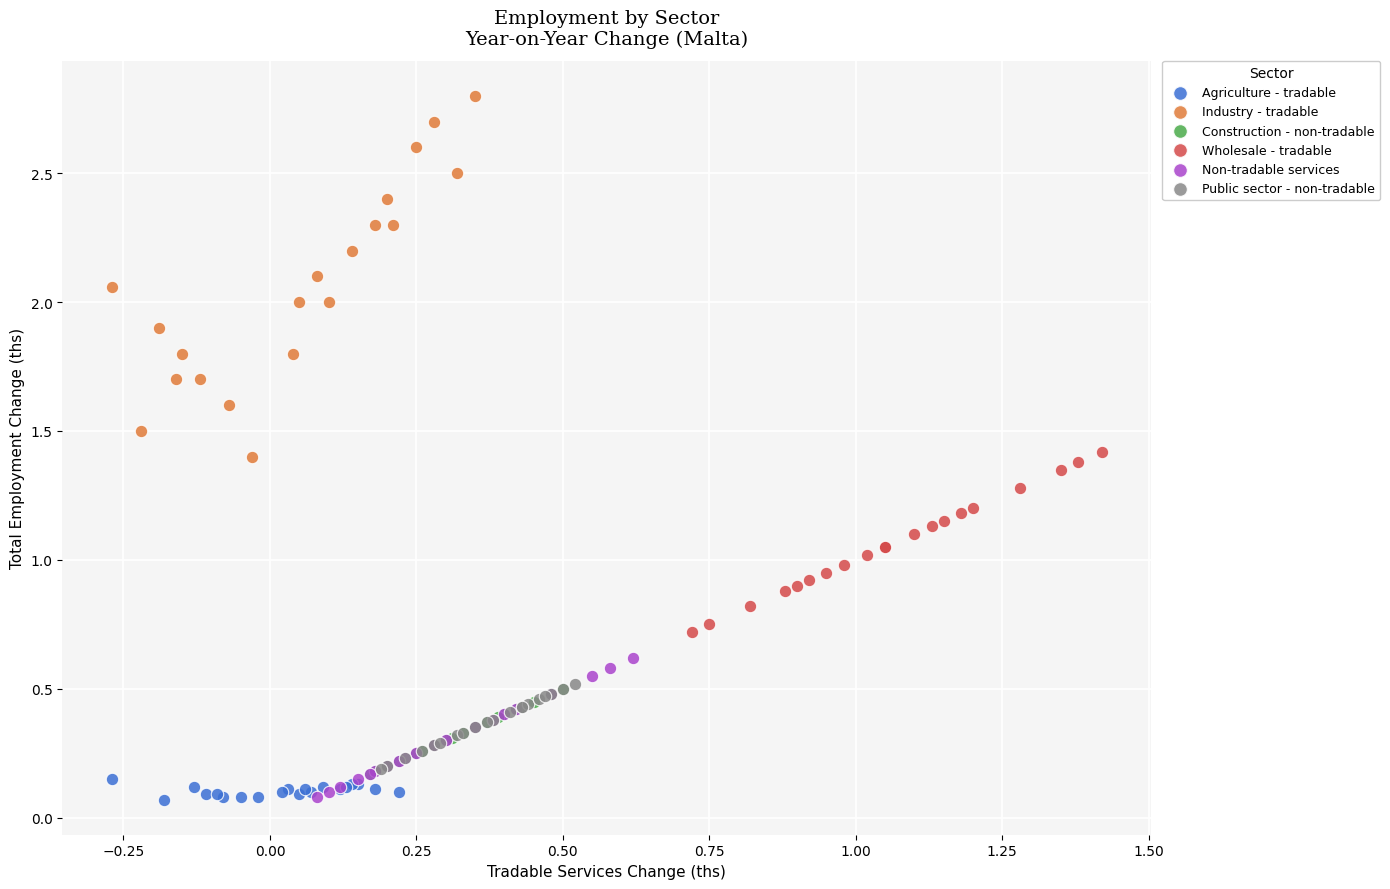

Which series contains the highest Y value?

Industry - tradable